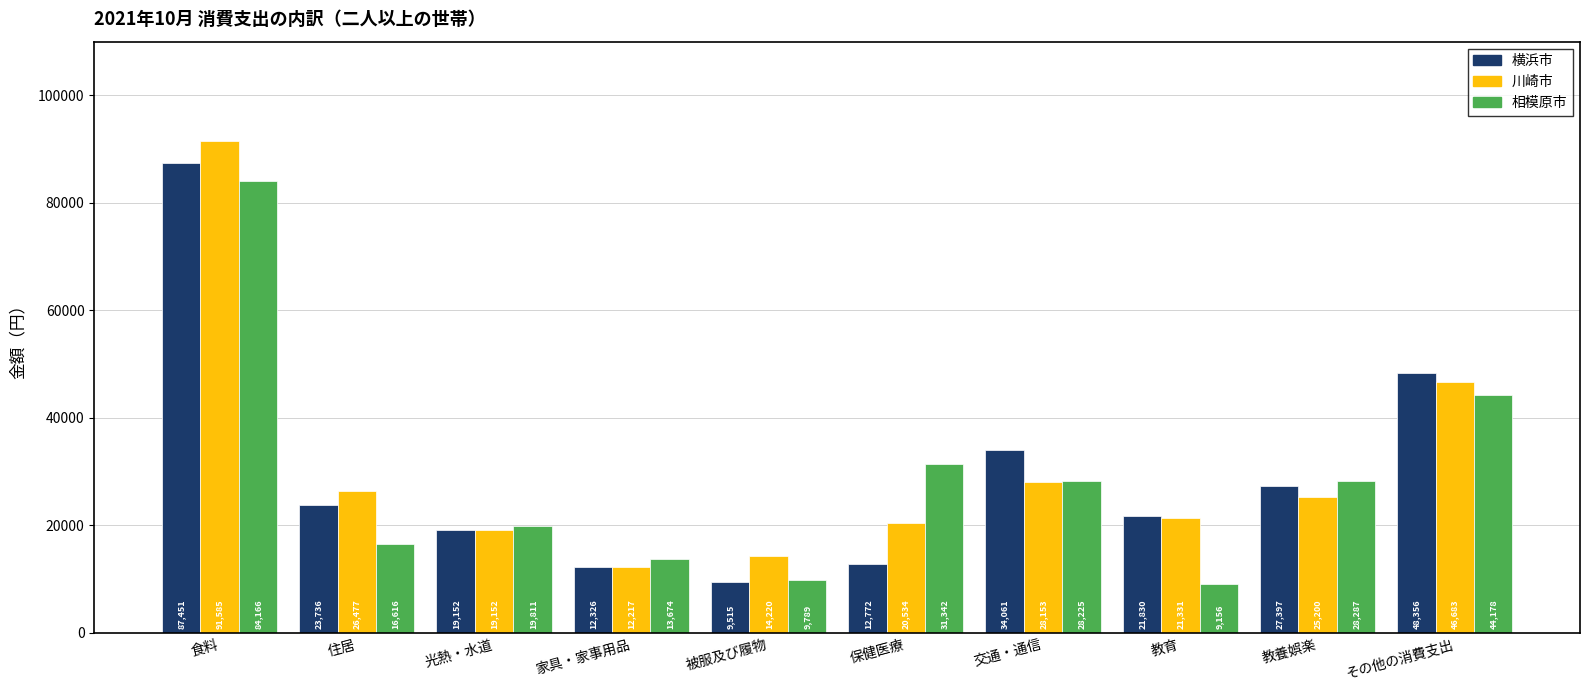

What is the average value of the 相模原市 series?

28524